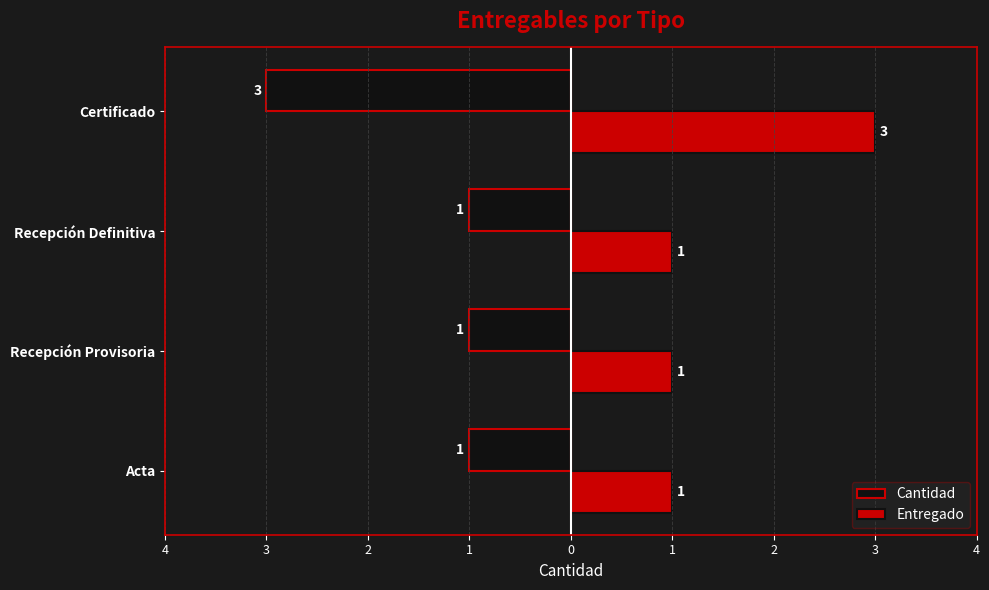

What are all the series names shown in the legend?

Cantidad, Entregado